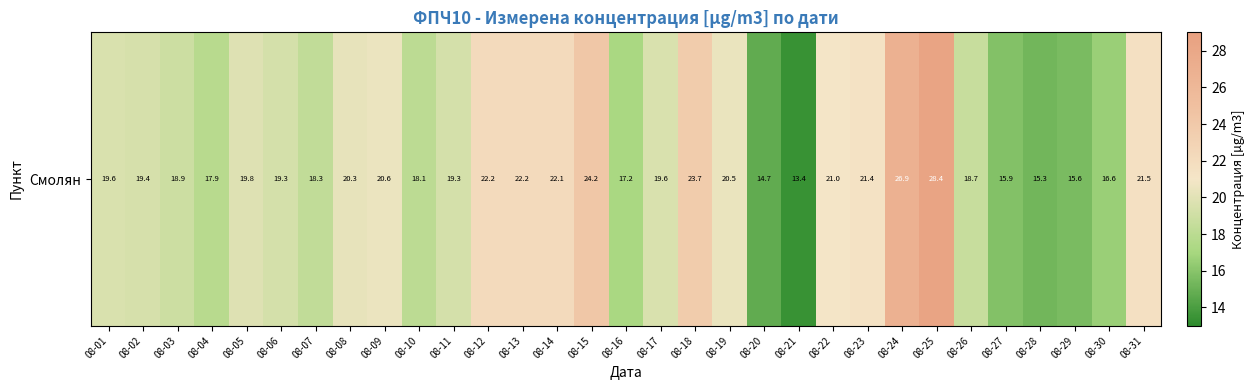

Where is the data nearest to the value 20?

08-05